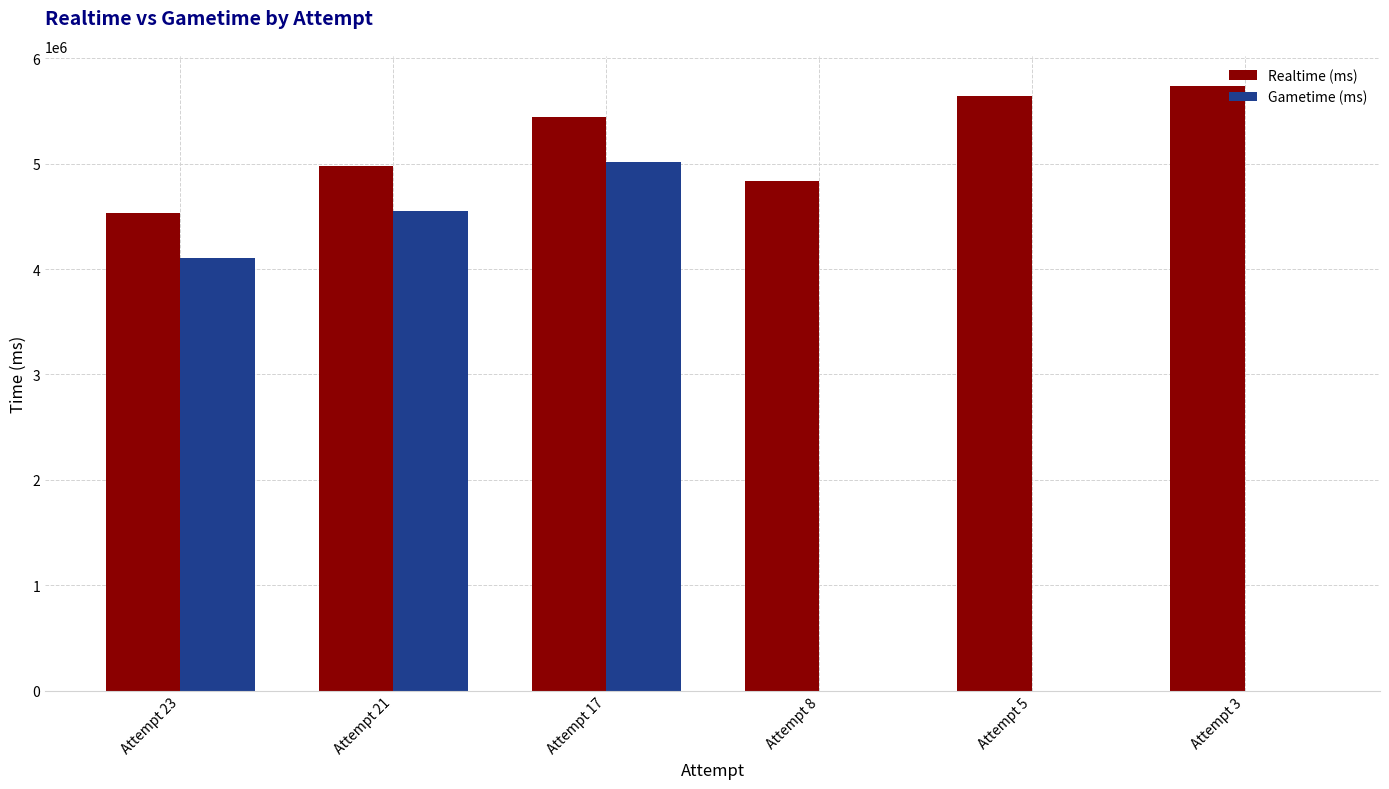

Which category has the highest value across all series?

Attempt 3